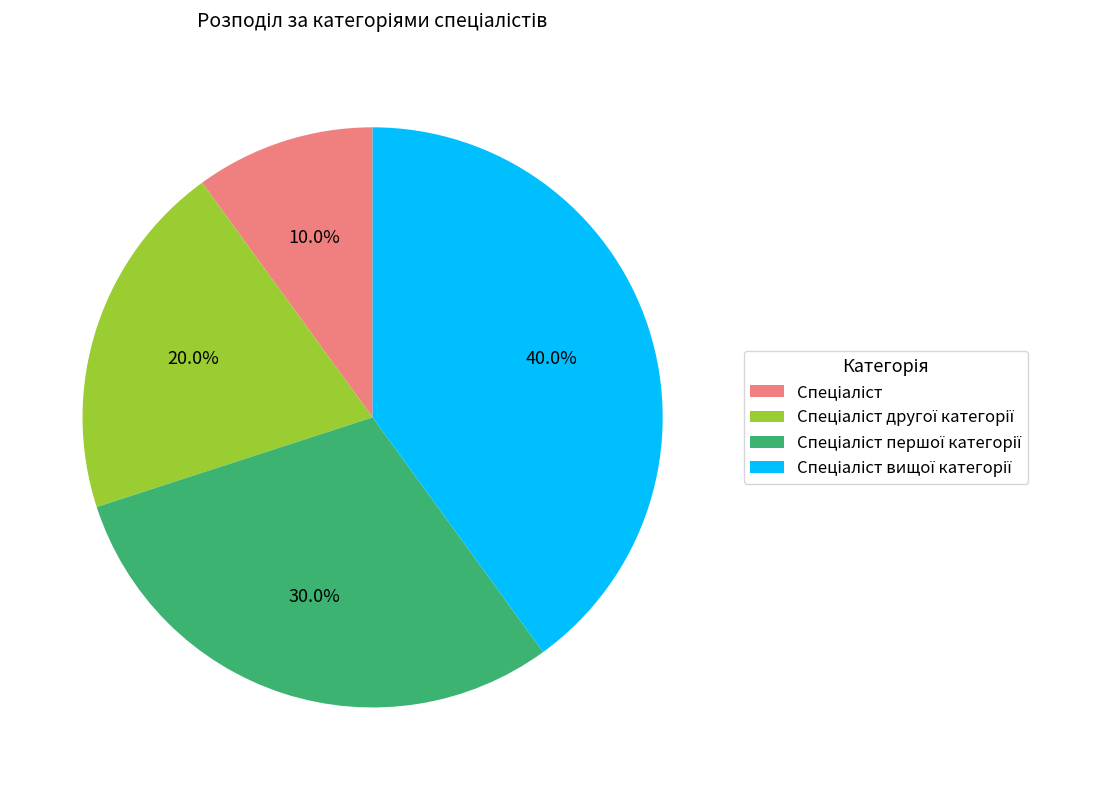

Count the number of slices in the pie.

4